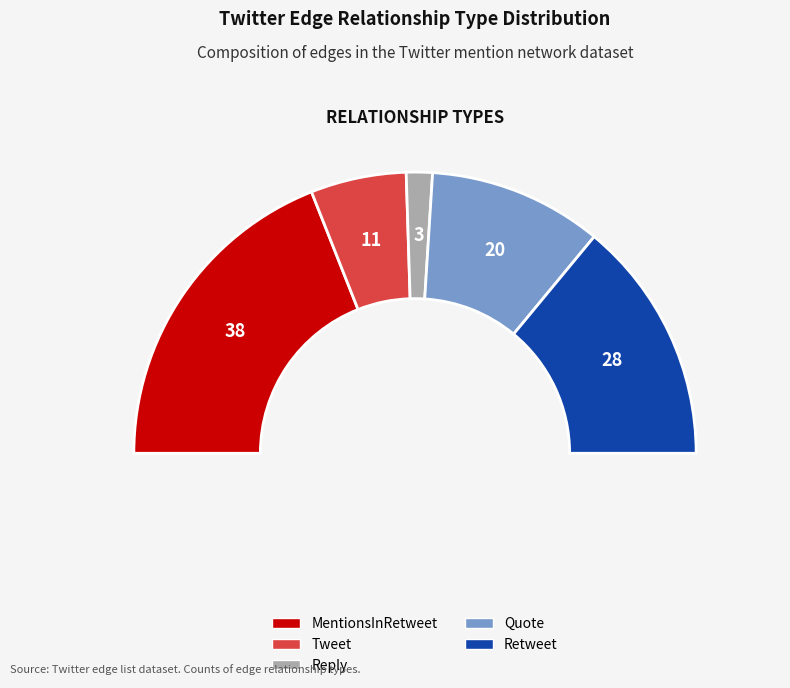

Does any single category account for the majority?

No